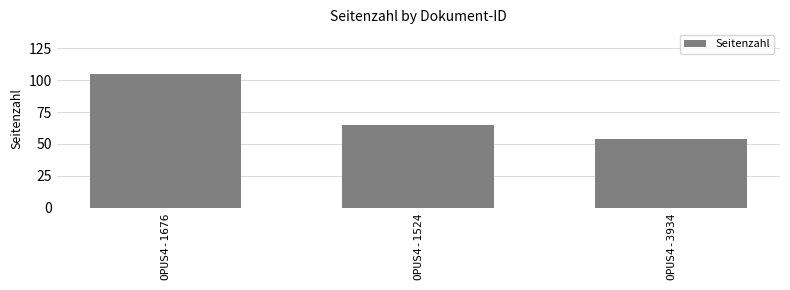

Reading left to right, list all the values displayed in this chart.

OPUS4-1676=105	OPUS4-1524=65	OPUS4-3934=54